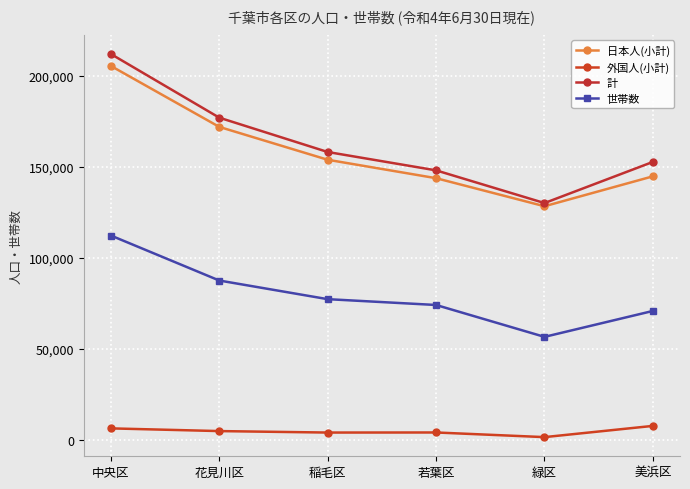

How many interior local valleys does the 計 series have?

1